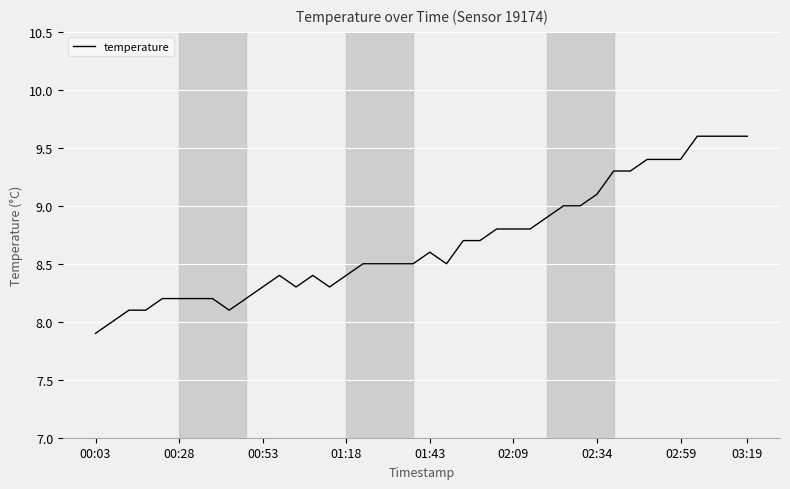

Reading left to right, list all the values displayed in this chart.

7.9	8.0	8.1	8.1	8.2	8.2	8.2	8.2	8.1	8.2	8.3	8.4	8.3	8.4	8.3	8.4	8.5	8.5	8.5	8.5	8.6	8.5	8.7	8.7	8.8	8.8	8.8	8.9	9.0	9.0	9.1	9.3	9.3	9.4	9.4	9.4	9.6	9.6	9.6	9.6